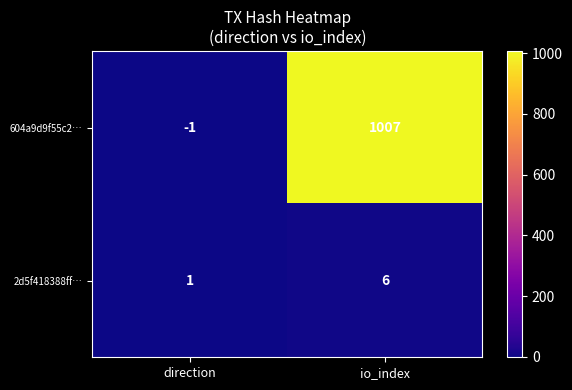

Which category has the highest value across all series?

io_index